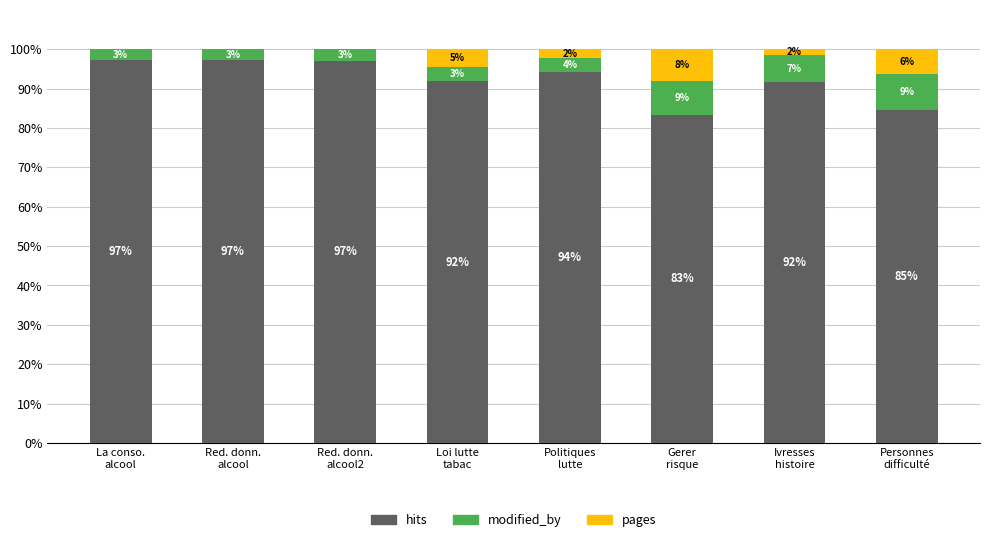

Is it true that pages equals 1.5 at Loi lutte
tabac?

False